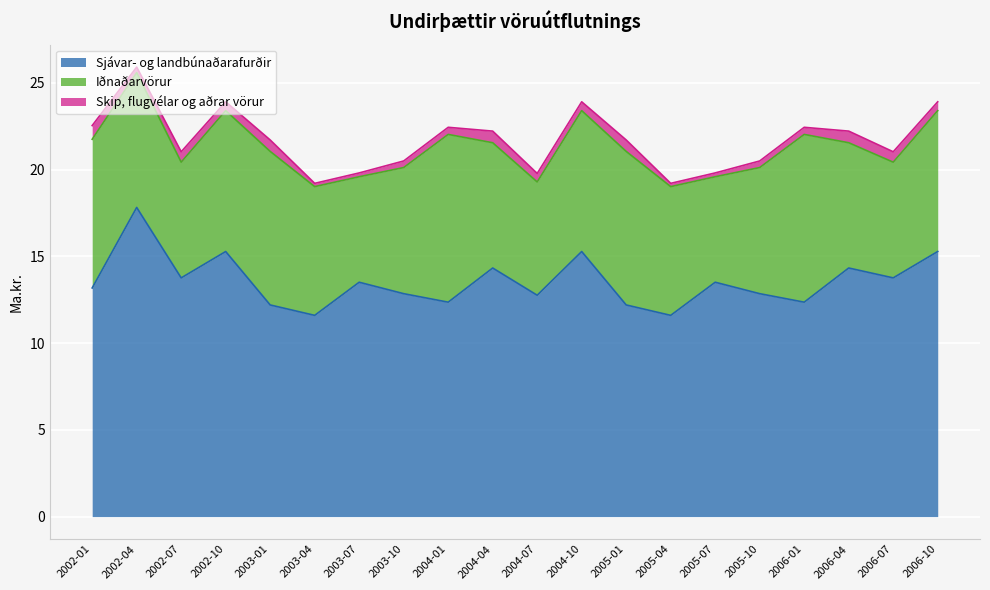

In Skip, flugvélar og aðrar vörur, how many points are higher than both neighbors (excluding endpoints)?

5